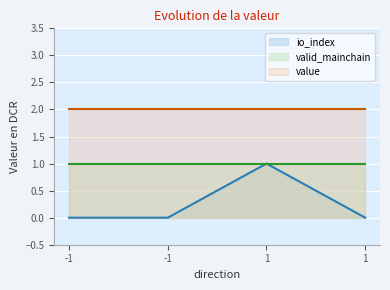

What is the total value across all series at 1?

4.0